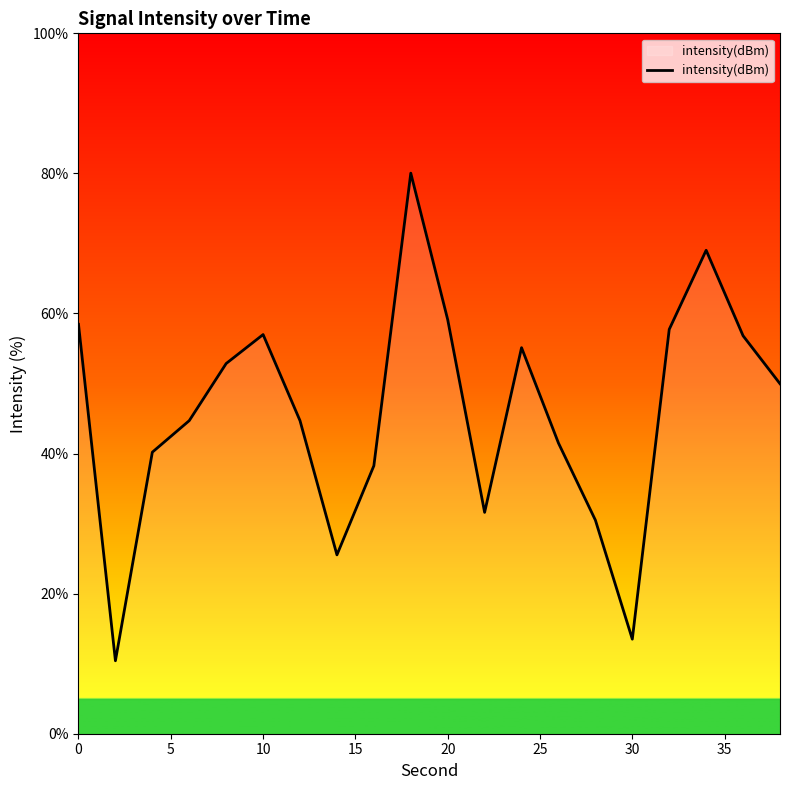

What is the difference between the second highest and minimum values?

58.6